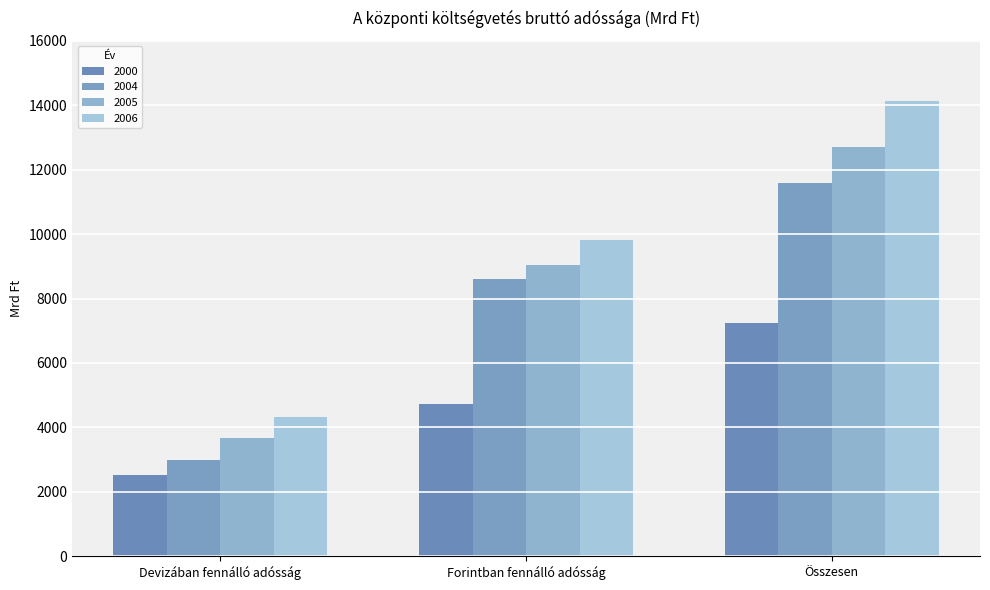

How many bars are there in each group?

4